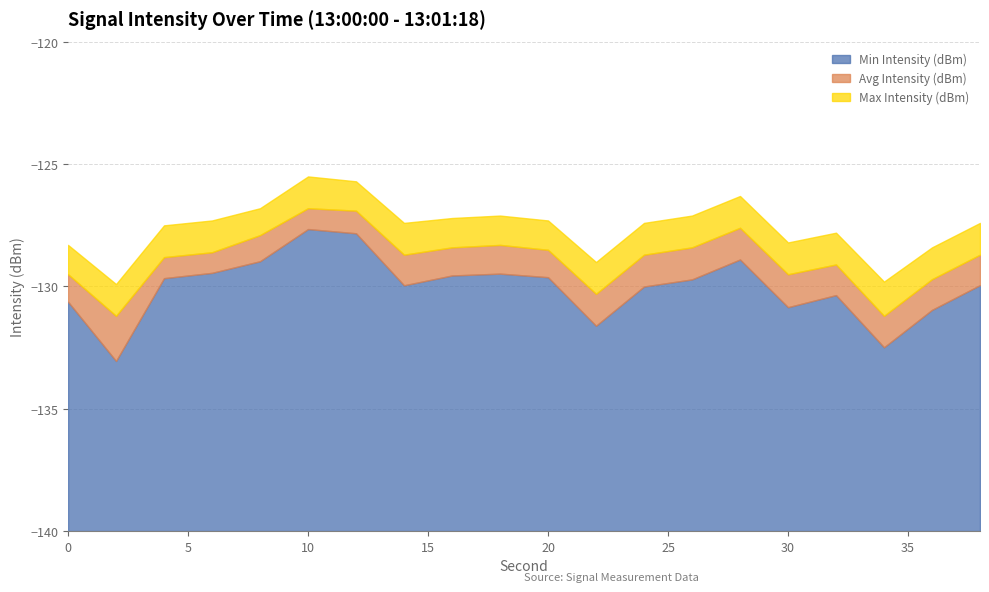

Which category has the lowest value across all series?

2